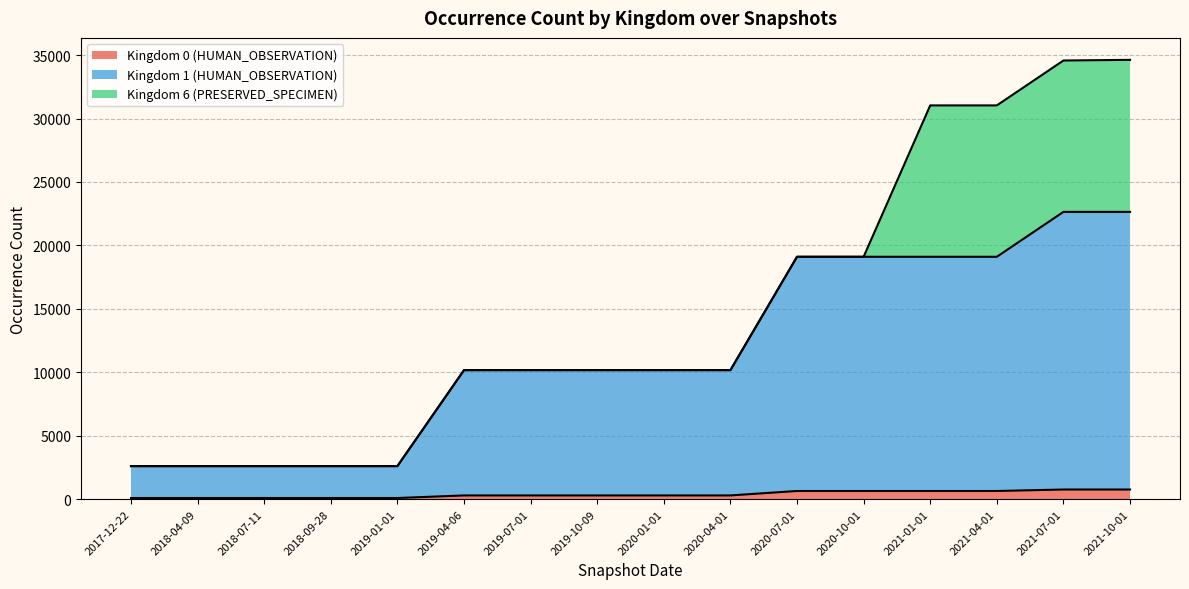

How many lines are shown in the chart?

3